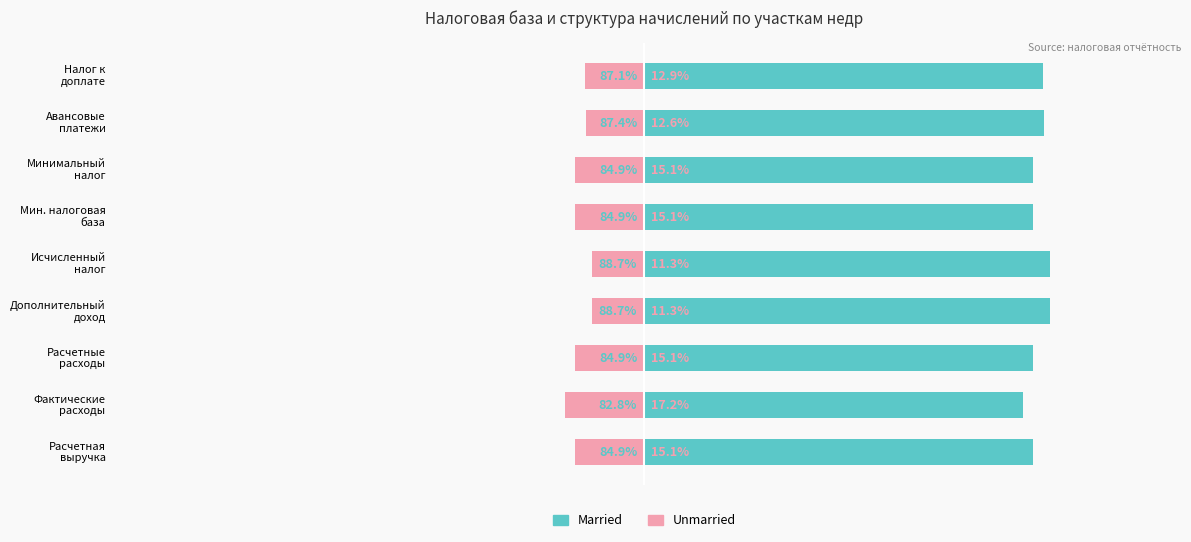

What is the difference between the highest and lowest values at Исчисленный налог?

100.0